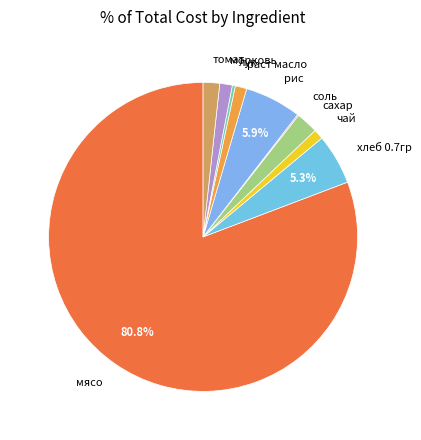

Is there any slice that represents more than half of the pie?

Yes